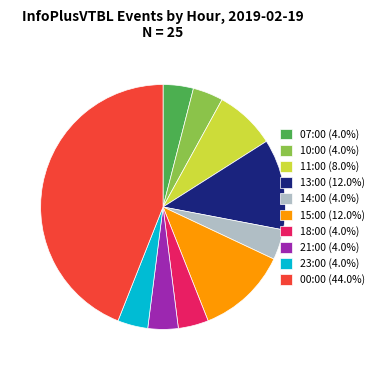

Is the sum of 10:00 (4.0%) and 21:00 (4.0%) greater than half?

No